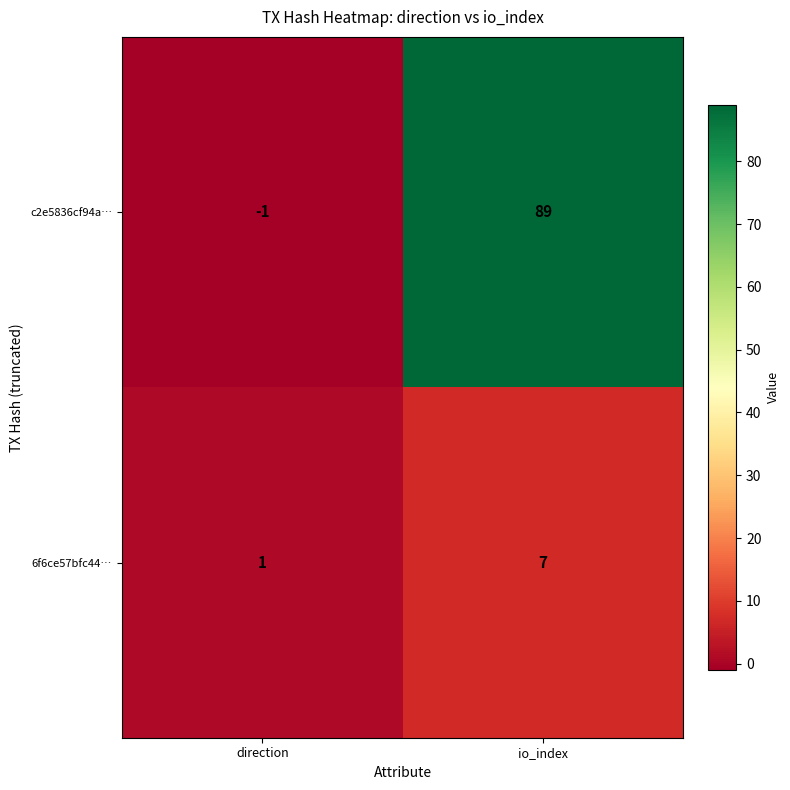

Which series has the largest range (max minus min)?

c2e5836cf94a…